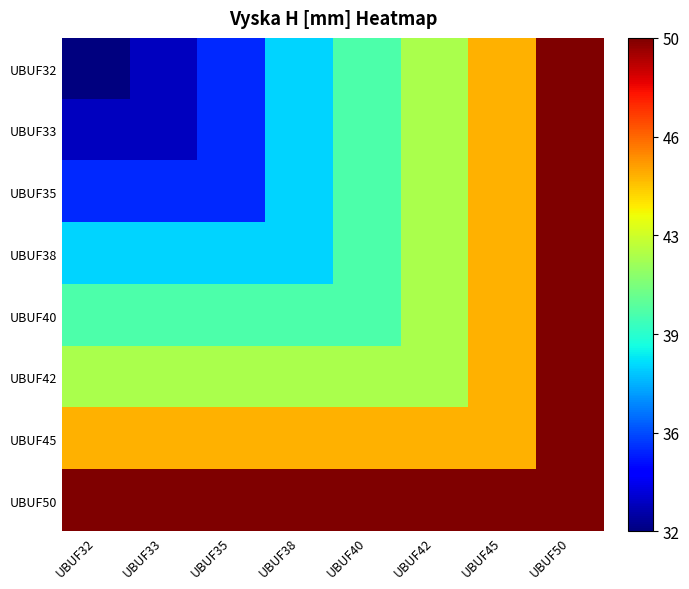

Reading left to right, transcribe all the data shown in this chart.

UBUF32: UBUF32=32	UBUF33=33	UBUF35=35	UBUF38=38	UBUF40=40	UBUF42=42	UBUF45=45	UBUF50=50
UBUF33: UBUF32=33	UBUF33=33	UBUF35=35	UBUF38=38	UBUF40=40	UBUF42=42	UBUF45=45	UBUF50=50
UBUF35: UBUF32=35	UBUF33=35	UBUF35=35	UBUF38=38	UBUF40=40	UBUF42=42	UBUF45=45	UBUF50=50
UBUF38: UBUF32=38	UBUF33=38	UBUF35=38	UBUF38=38	UBUF40=40	UBUF42=42	UBUF45=45	UBUF50=50
UBUF40: UBUF32=40	UBUF33=40	UBUF35=40	UBUF38=40	UBUF40=40	UBUF42=42	UBUF45=45	UBUF50=50
UBUF42: UBUF32=42	UBUF33=42	UBUF35=42	UBUF38=42	UBUF40=42	UBUF42=42	UBUF45=45	UBUF50=50
UBUF45: UBUF32=45	UBUF33=45	UBUF35=45	UBUF38=45	UBUF40=45	UBUF42=45	UBUF45=45	UBUF50=50
UBUF50: UBUF32=50	UBUF33=50	UBUF35=50	UBUF38=50	UBUF40=50	UBUF42=50	UBUF45=50	UBUF50=50